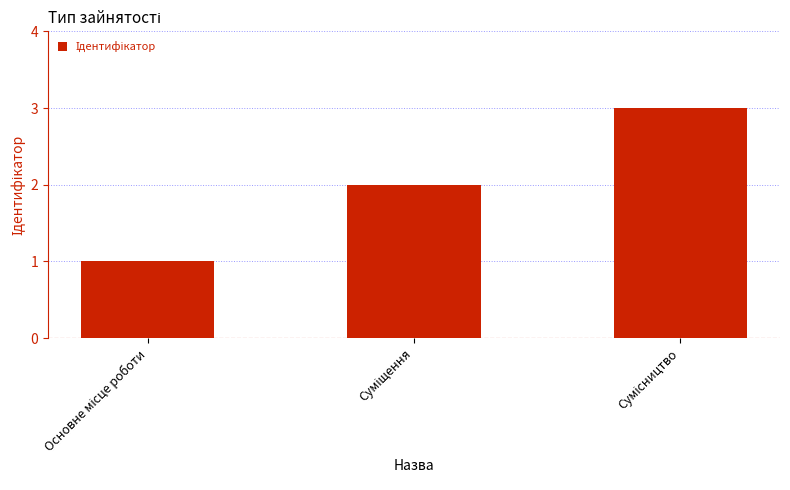

What is the sum of all values?

6